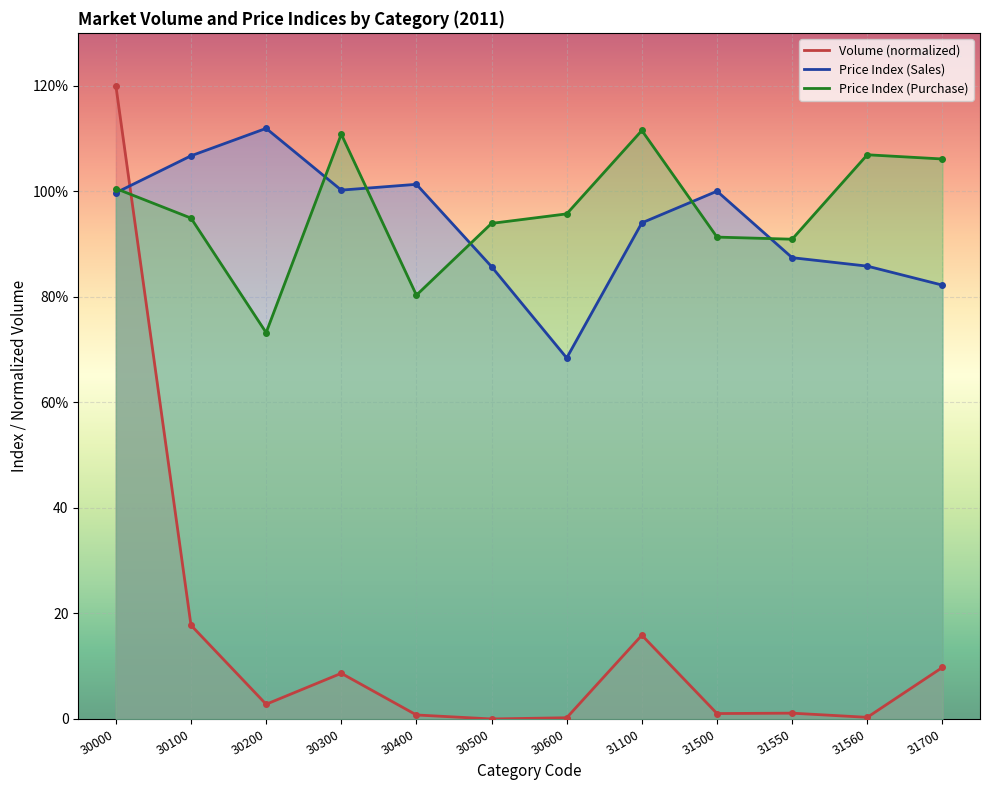

What are all the series names shown in the legend?

Volume, Price Index (Sales), Price Index (Purchase)